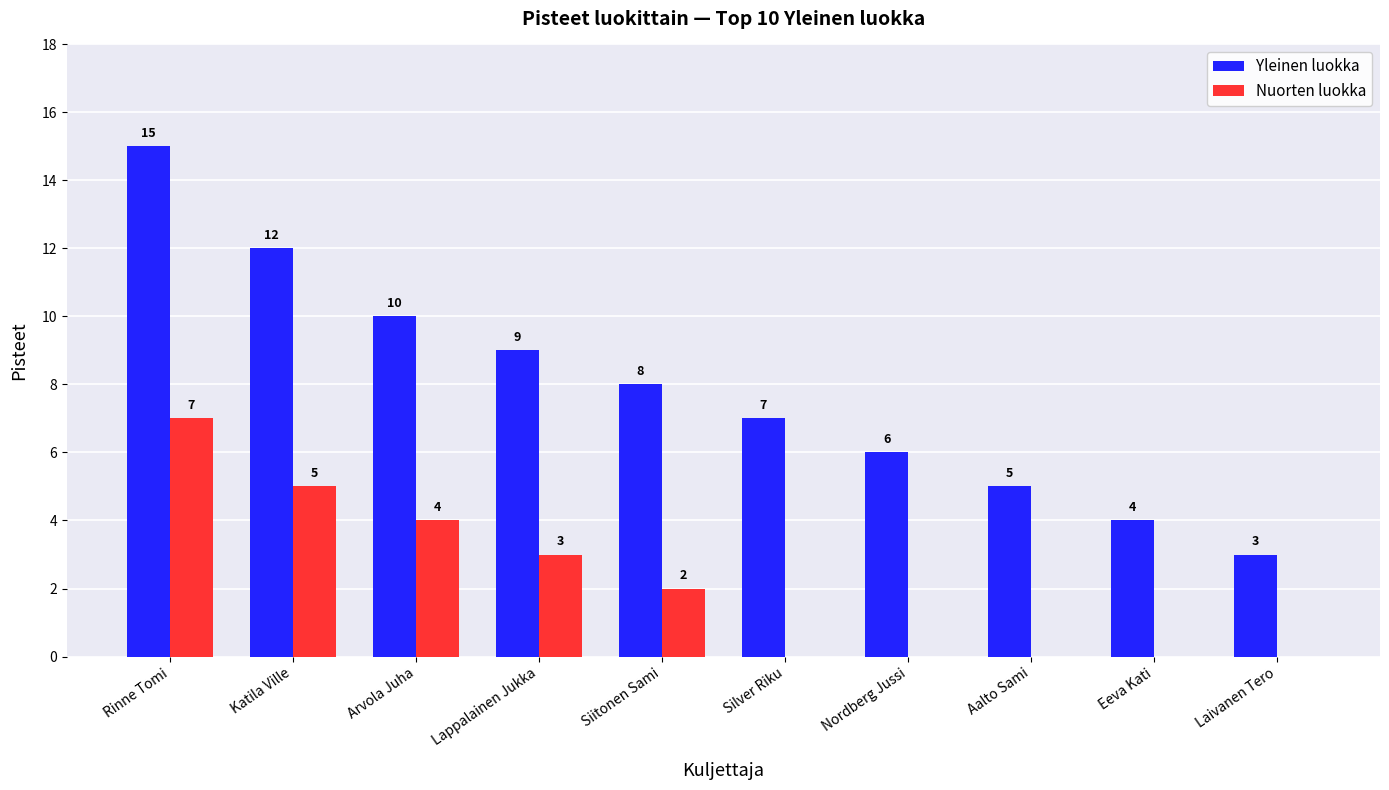

What is the greatest value displayed?

15